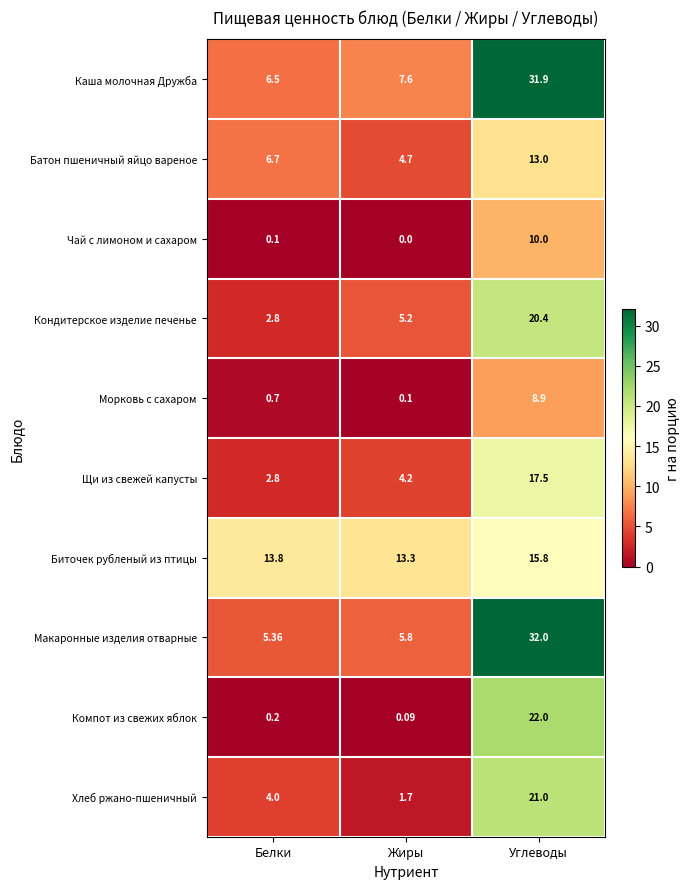

At which category does the chart reach its peak across all series?

Углеводы